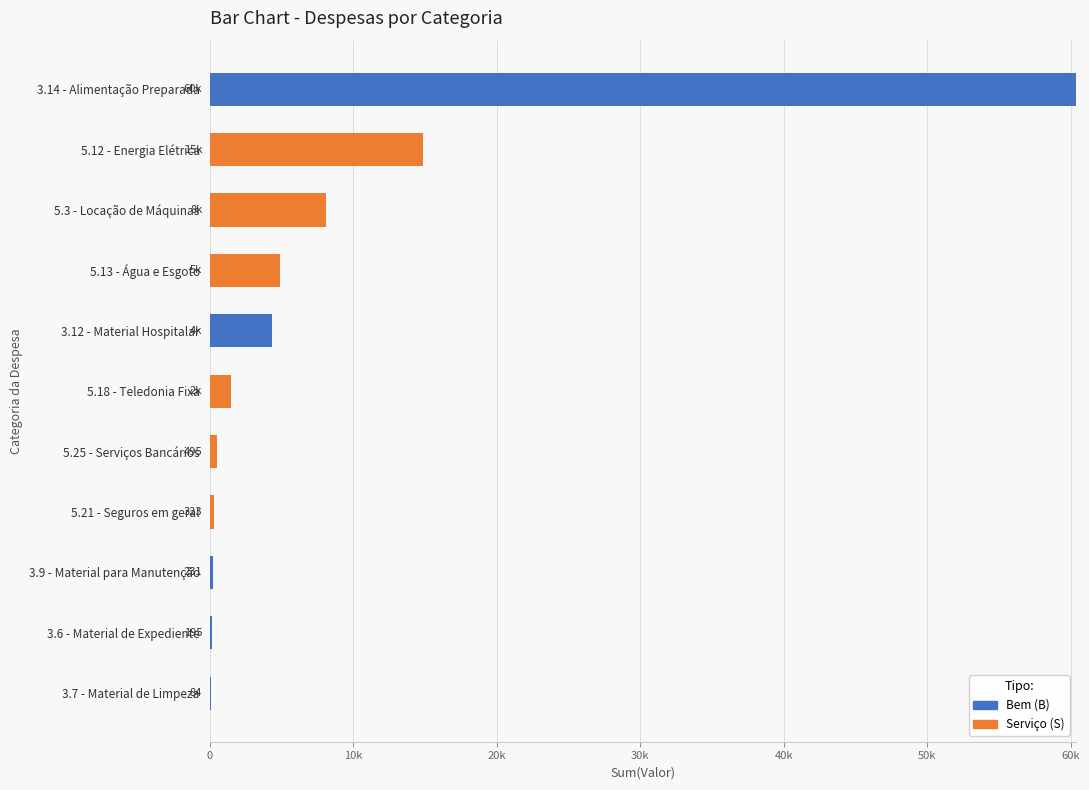

What are all the series names shown in the legend?

Bem (B), Serviço (S)